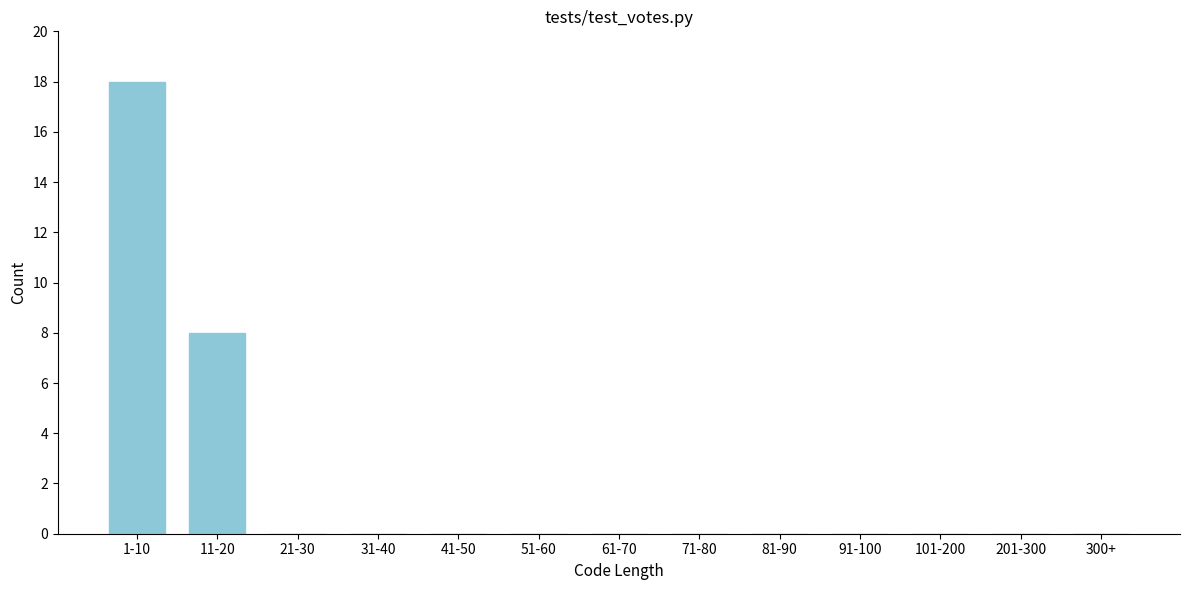

Reading right to left, list all the values displayed in this chart.

300+=0	201-300=0	101-200=0	91-100=0	81-90=0	71-80=0	61-70=0	51-60=0	41-50=0	31-40=0	21-30=0	11-20=8	1-10=18